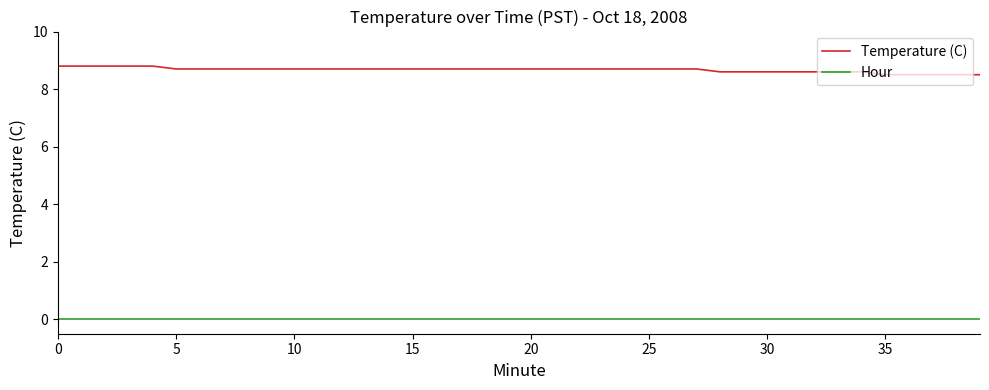

At how many categories does at least one series exceed 3?

40